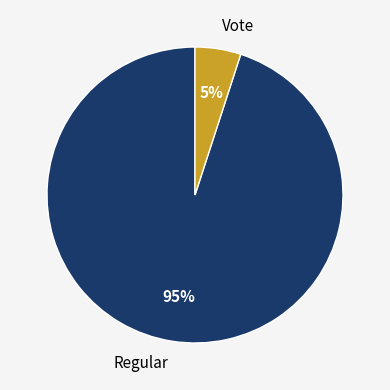

What is the ratio of the value at Regular to the value at Vote?

19.0